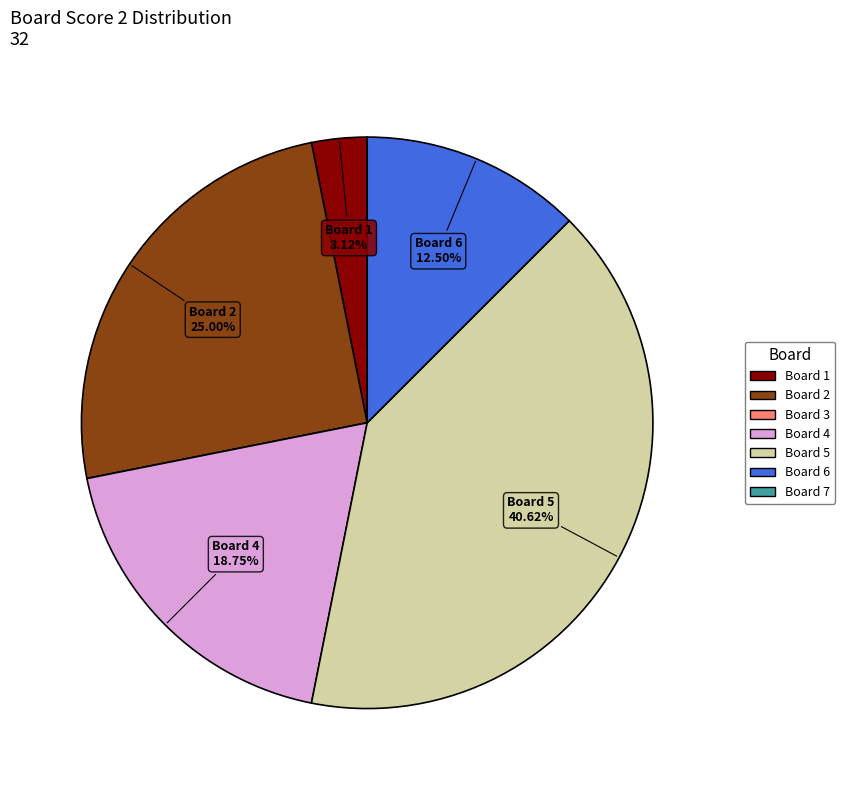

Does Board 1 account for over 50% of the chart?

No